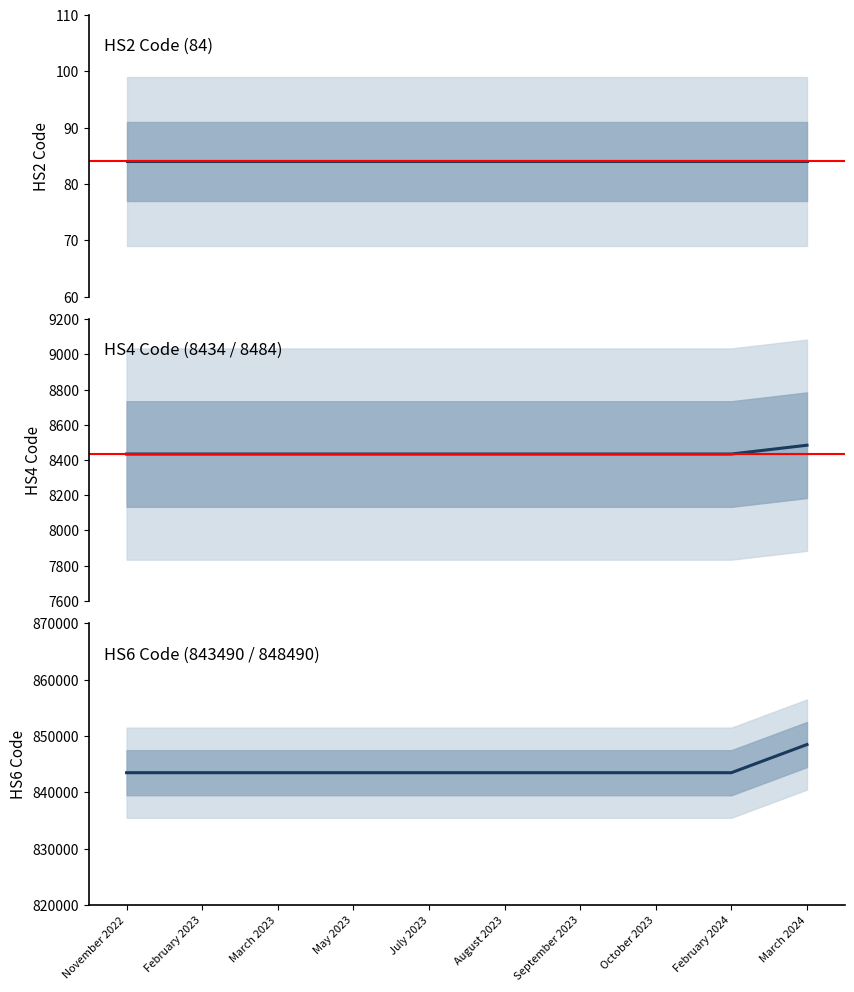

What is the difference between the maximum and minimum values in the Hs4Code series?

50